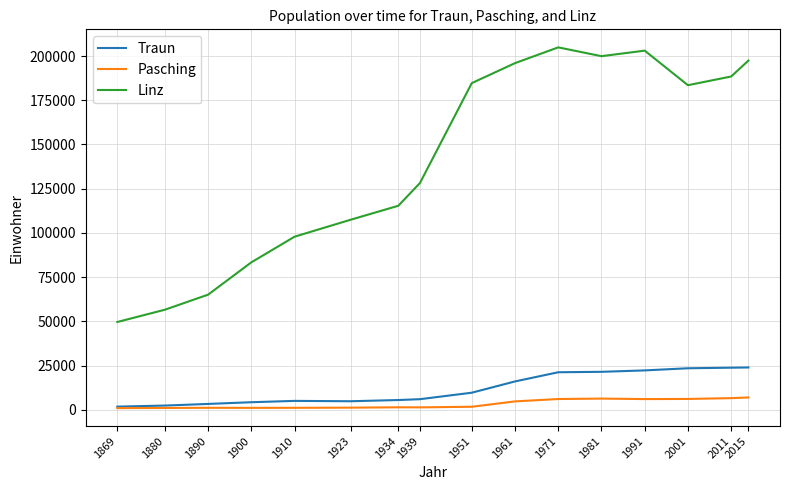

How many lines are shown in the chart?

3